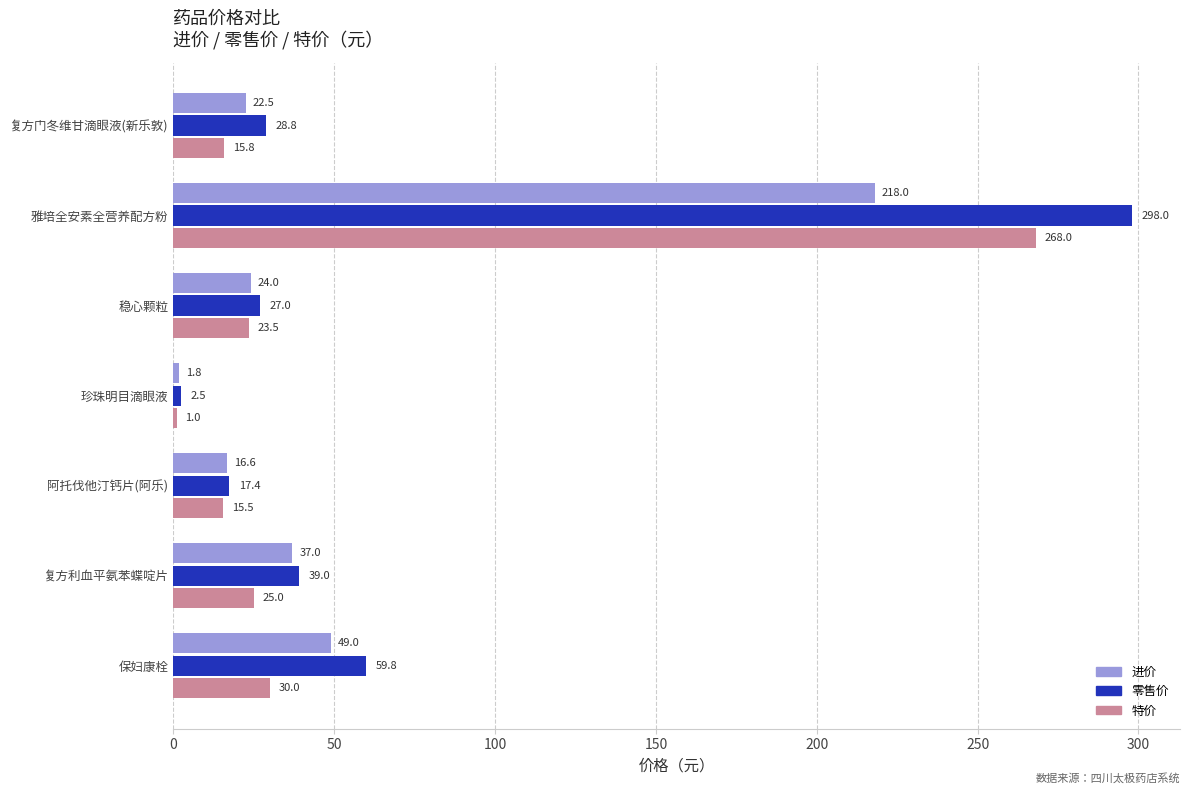

Is it true that 零售价 equals 13.8 at 复方门冬维甘滴眼液(新乐敦)?

False